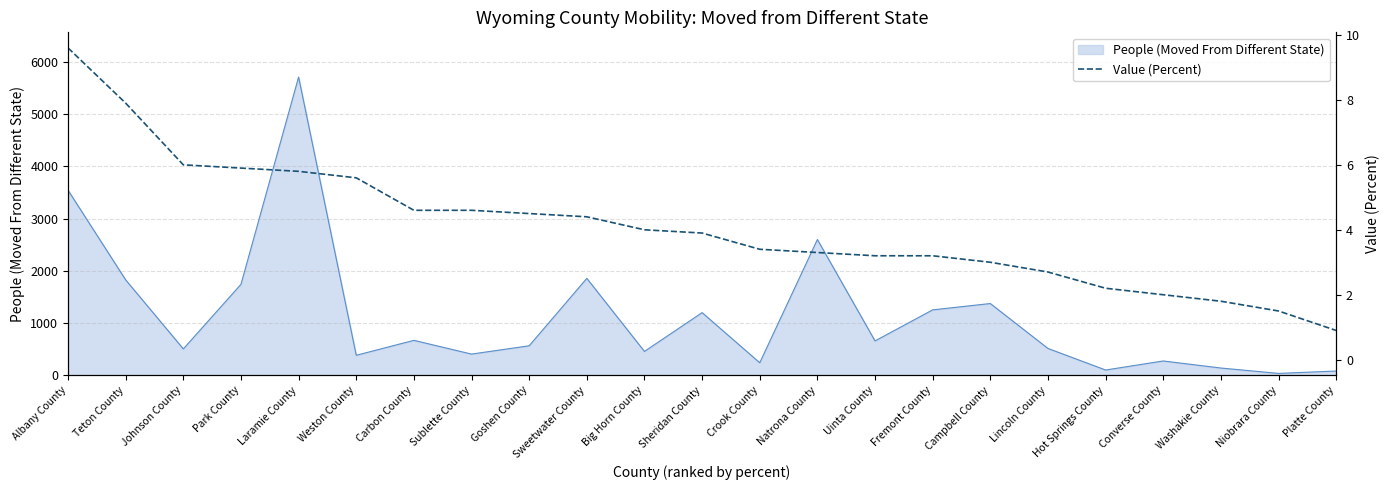

How many categories are shown in the chart?

23